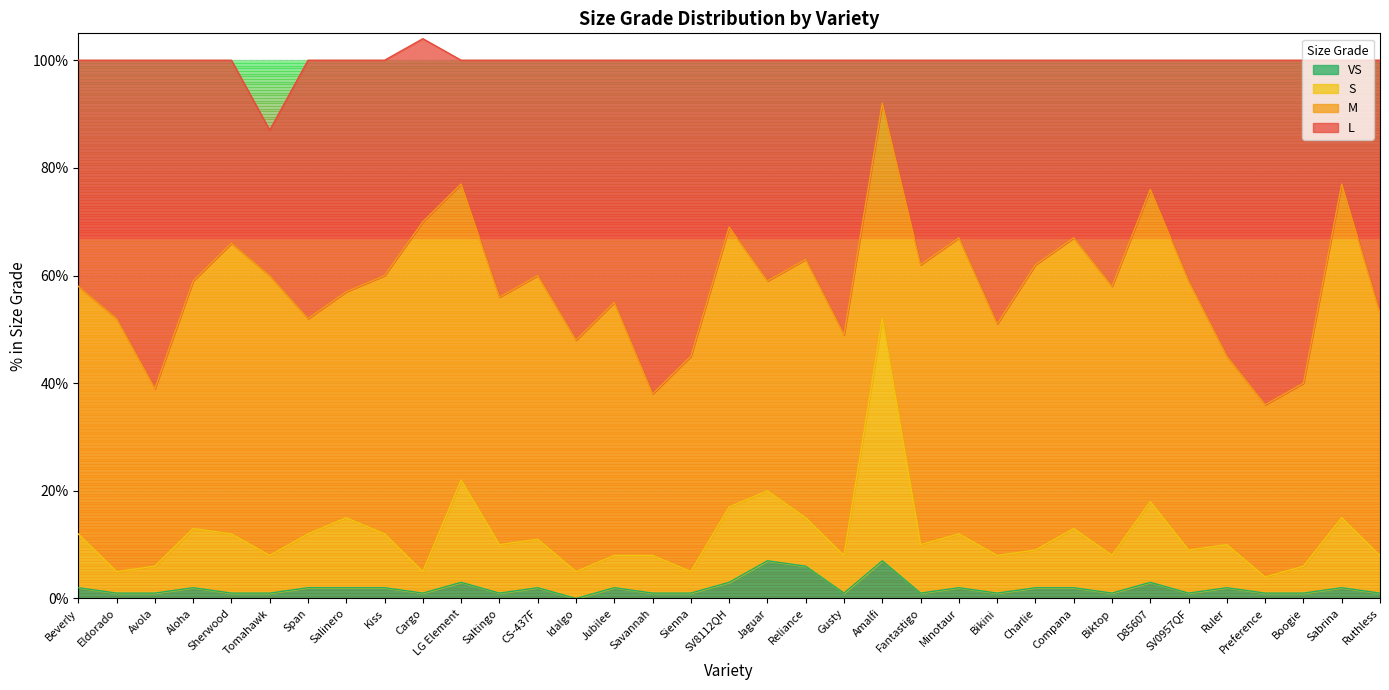

How many interior local valleys does the S series have?

12